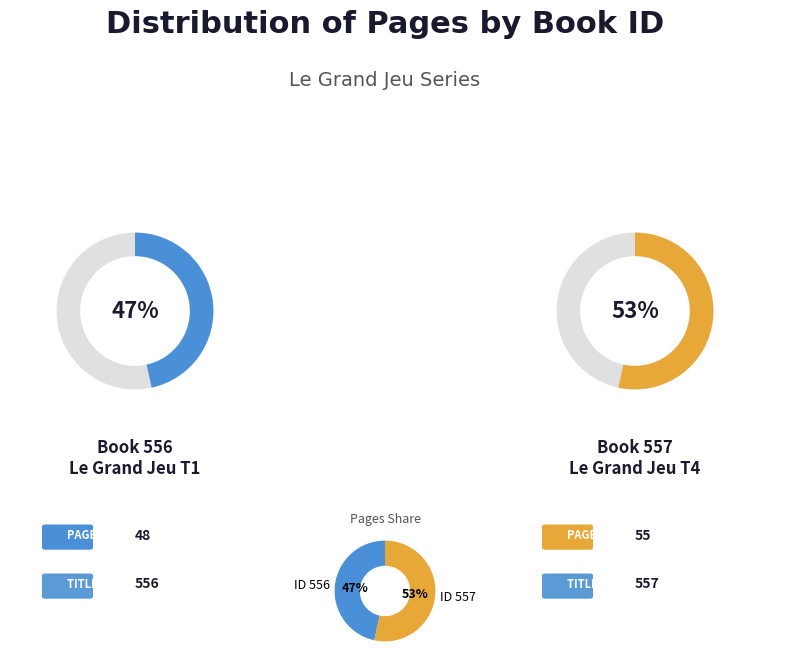

To the nearest percent, what percentage of the pie is 556?

47%